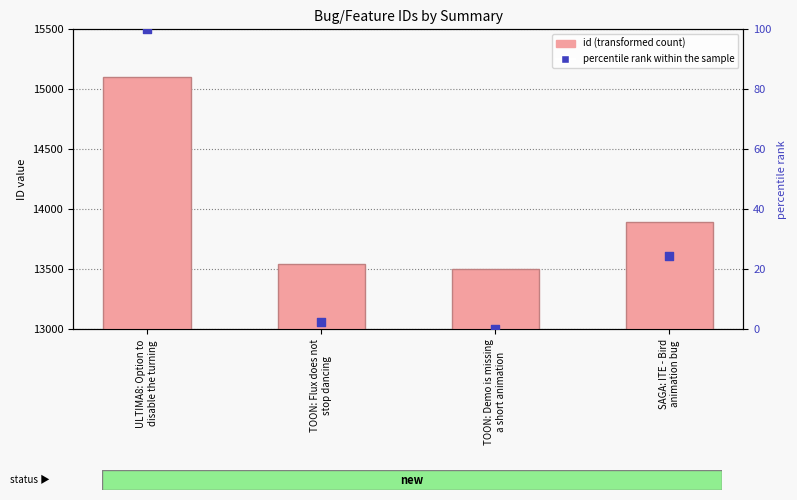

At how many categories does at least one series exceed 10796?

4